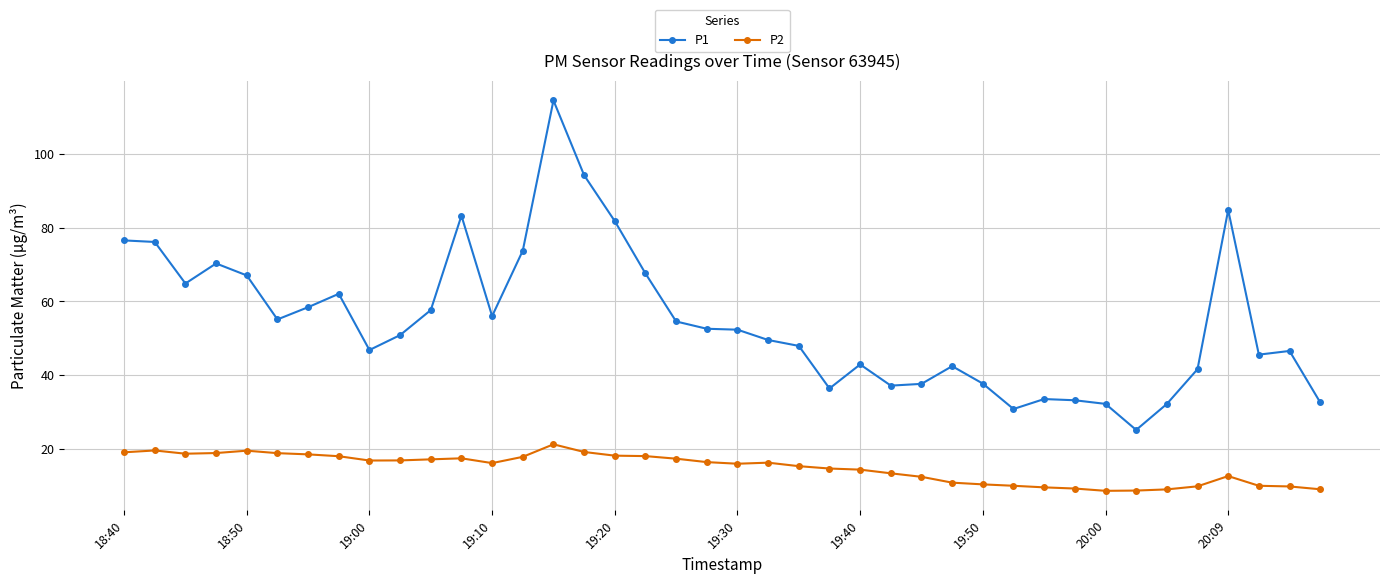

Which series has the largest range (max minus min)?

P1